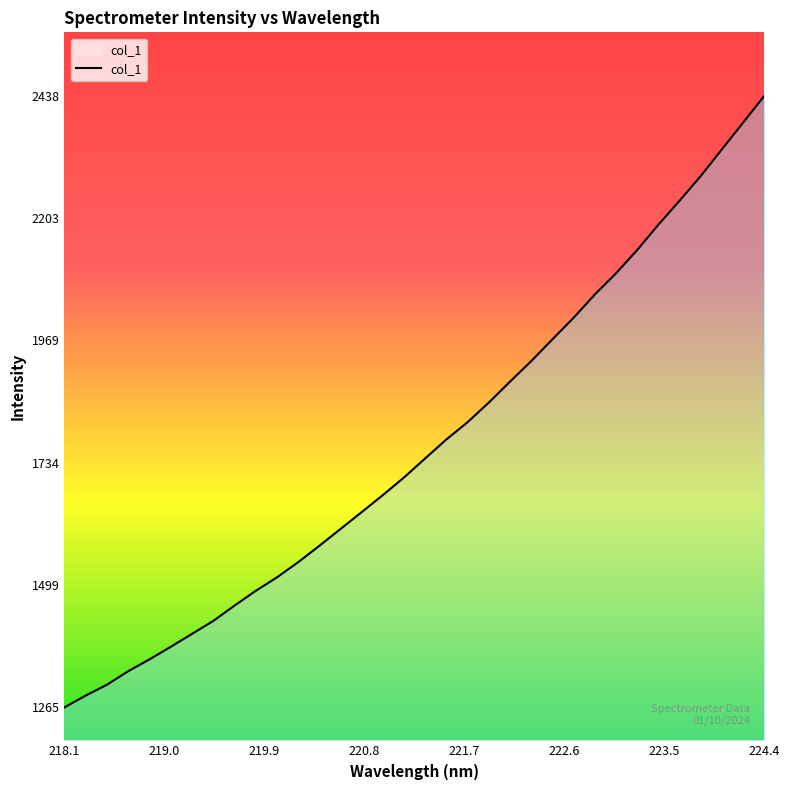

What is the minimum value shown in the chart?

1264.7